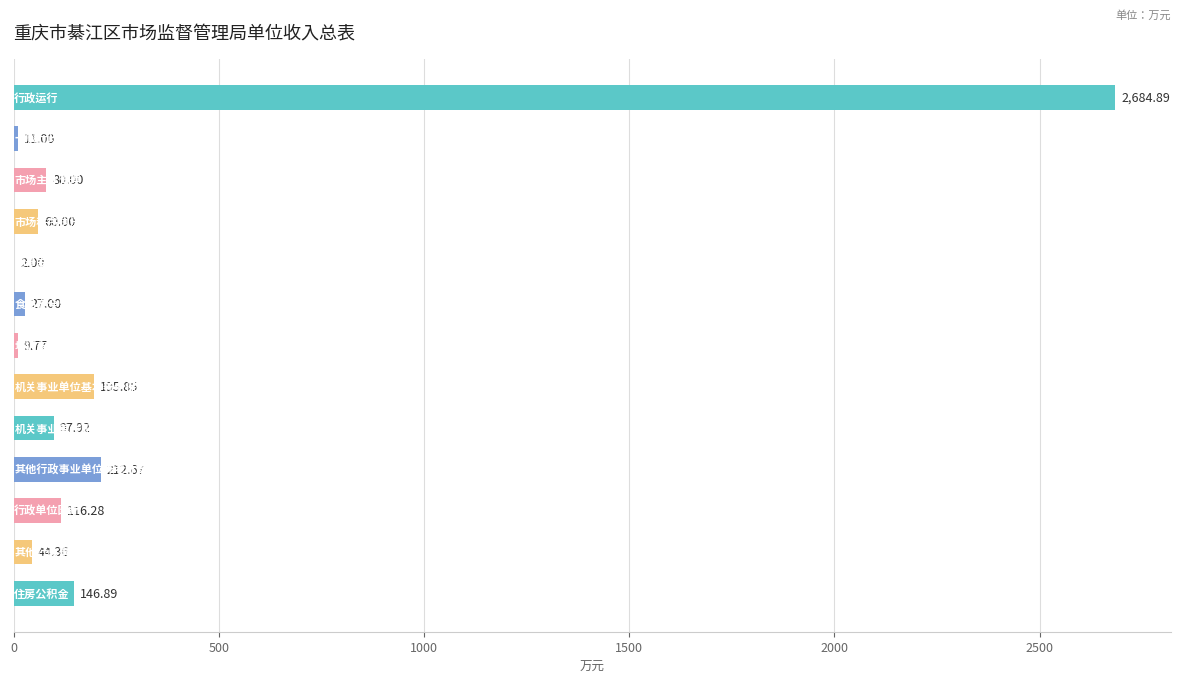

What is the sum of all values?

3688.6